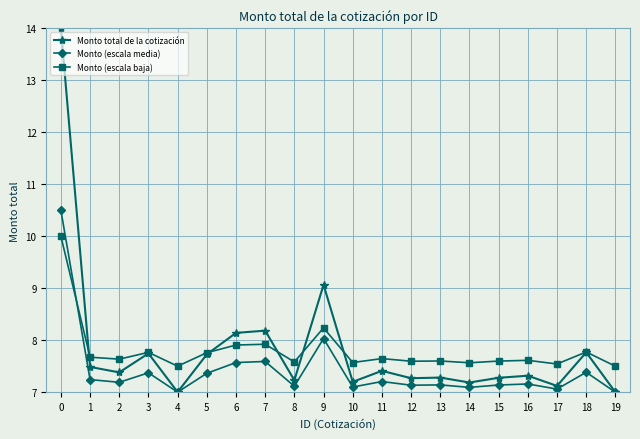

Rank the series at 6 from lowest to highest value.

Monto (escala media), Monto (escala baja), Monto total de la cotización